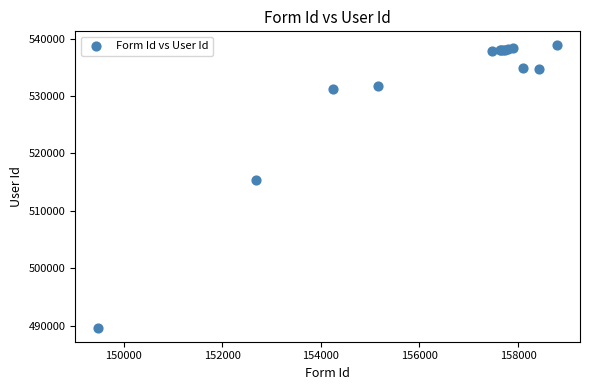

What Y value in the scatter plot is closest to 514238?

515293